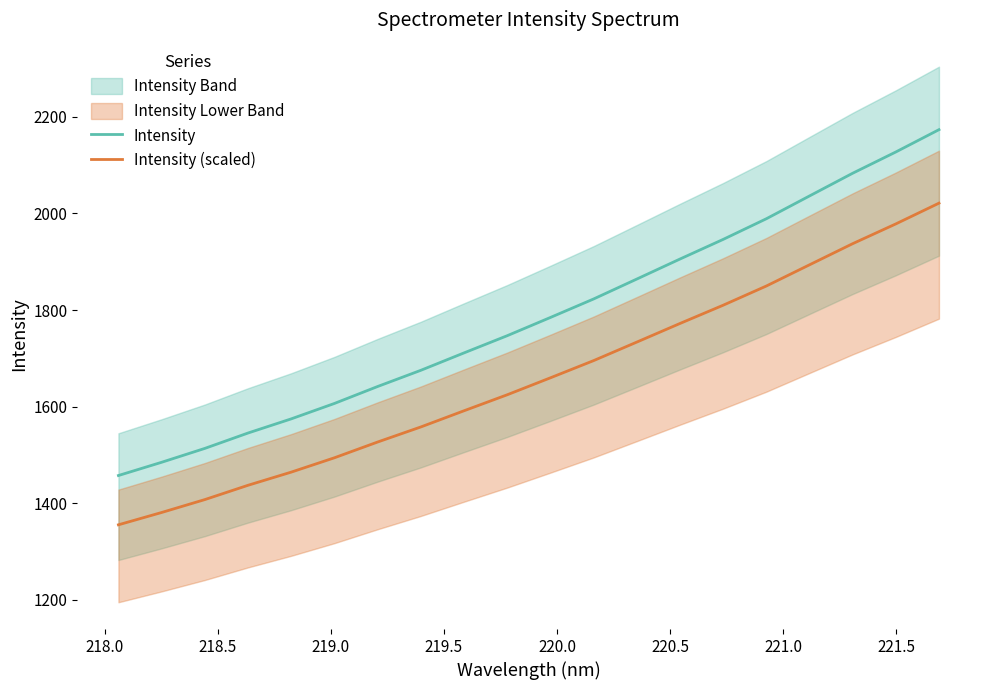

Reading right to left, transcribe all the data shown in this chart.

Intensity: 2173.3	2127.1	2083.1	2036.1	1988.9	1946.1	1905.5	1864.1	1822.9	1784.6	1746.8	1711.3	1675.2	1641.7	1606.6	1574.7	1545.4	1513.5	1484.8	1457.4
Intensity (scaled): 2021.2	1978.2	1937.3	1893.5	1849.7	1809.9	1772.1	1733.6	1695.3	1659.7	1624.6	1591.5	1558.0	1526.8	1494.1	1464.4	1437.2	1407.6	1380.9	1355.4